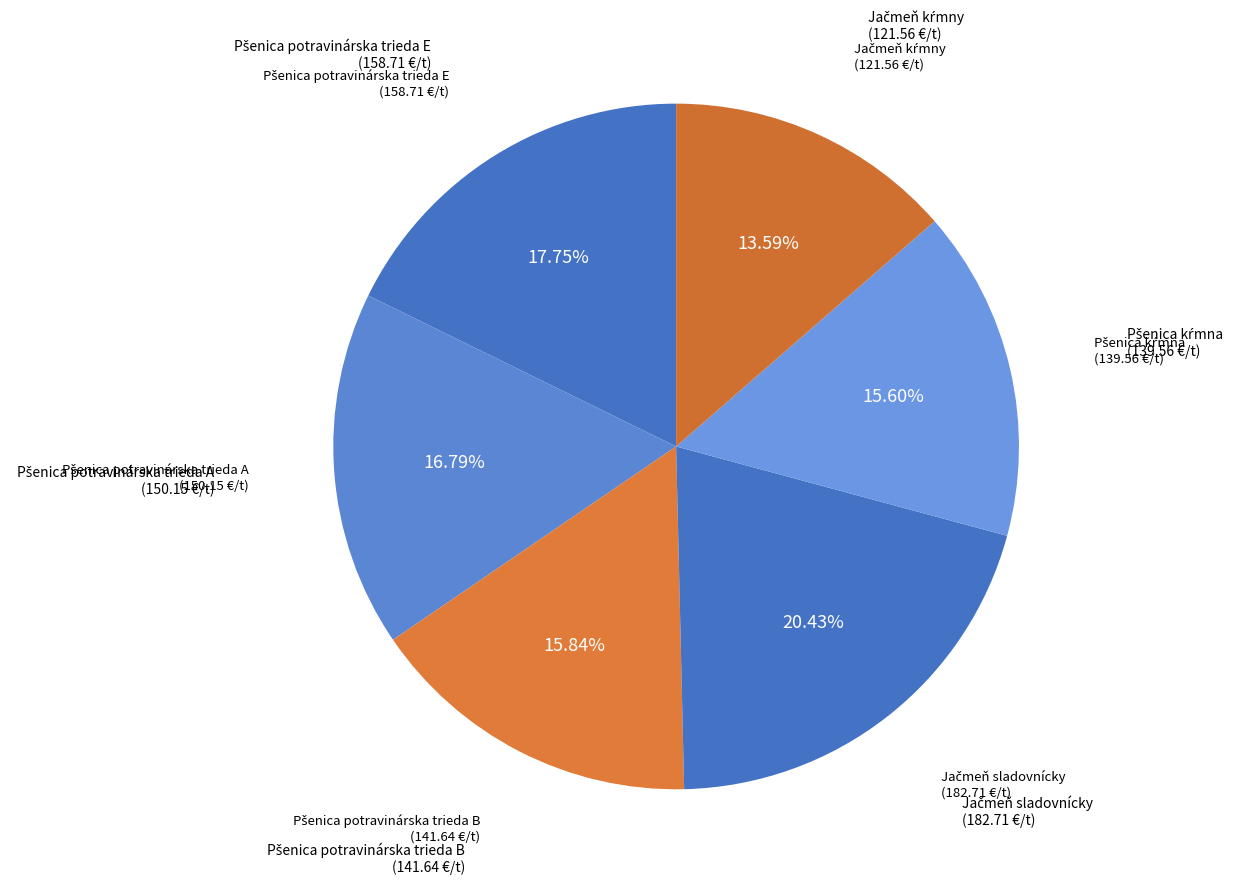

Is there any slice that represents more than half of the pie?

No